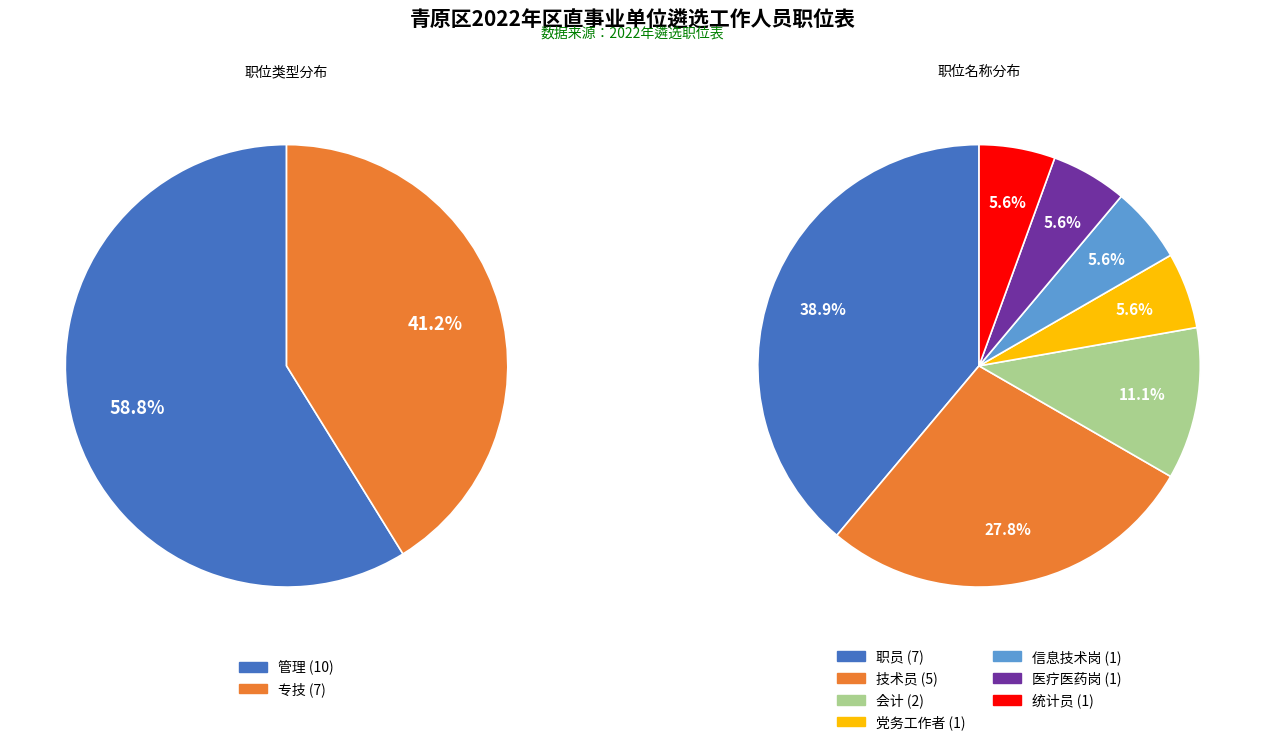

Which slice is the smallest?

专技